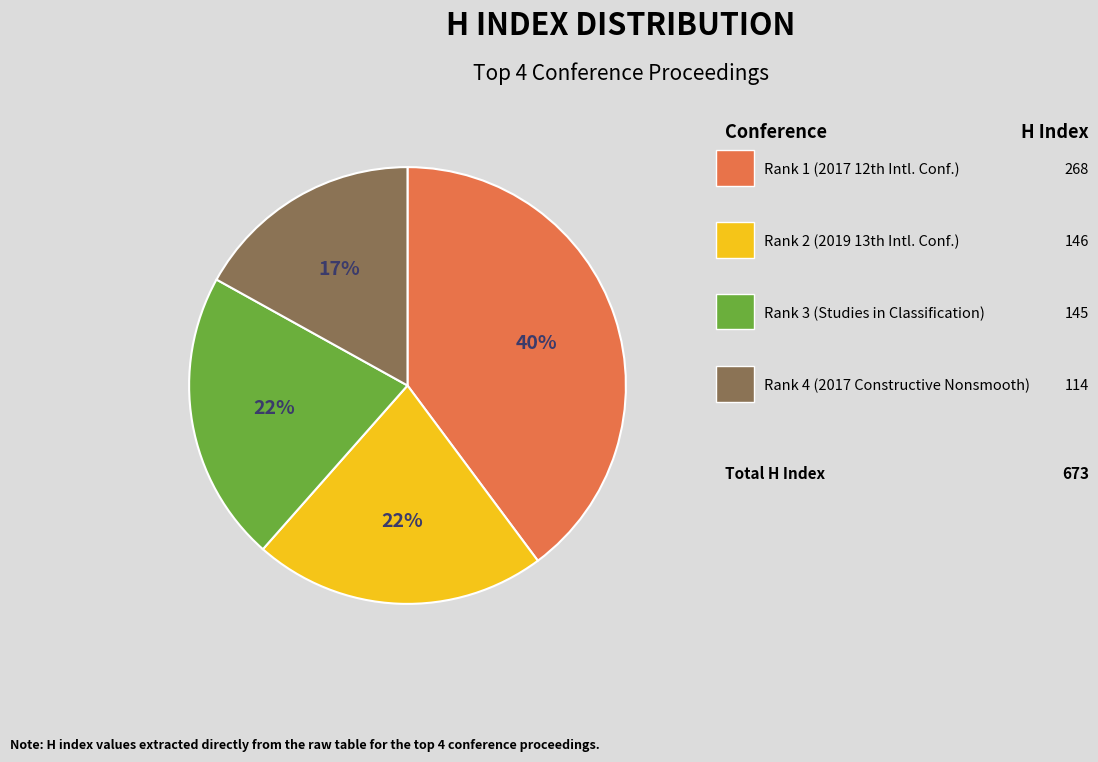

Is there a majority slice in this chart?

No